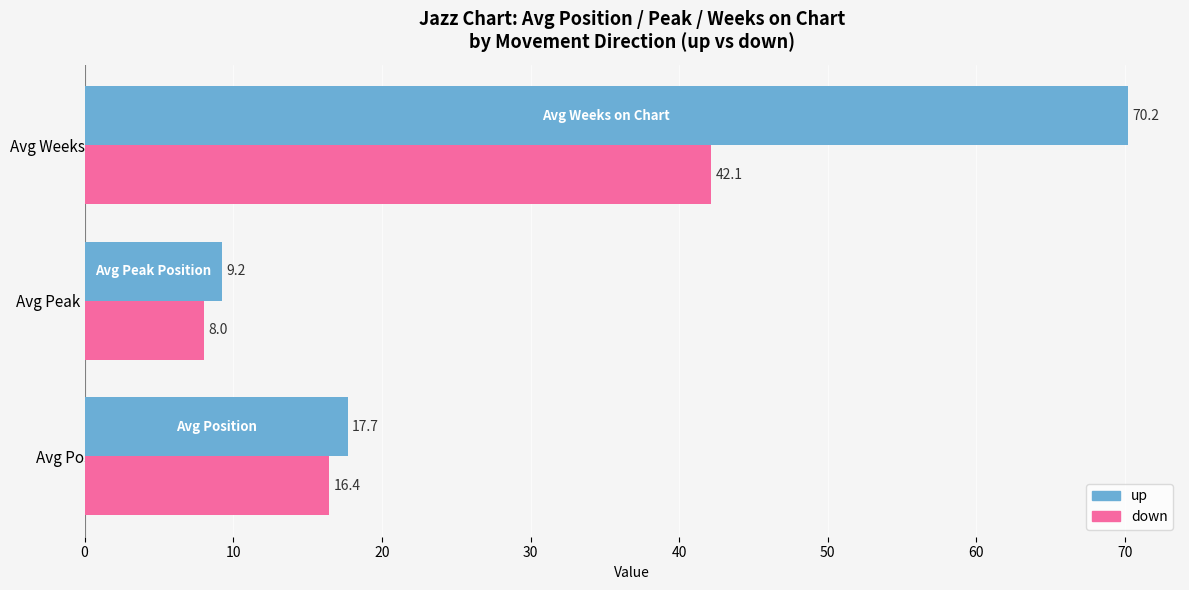

Which series changed the most between Avg Position and Avg Peak Position?

up